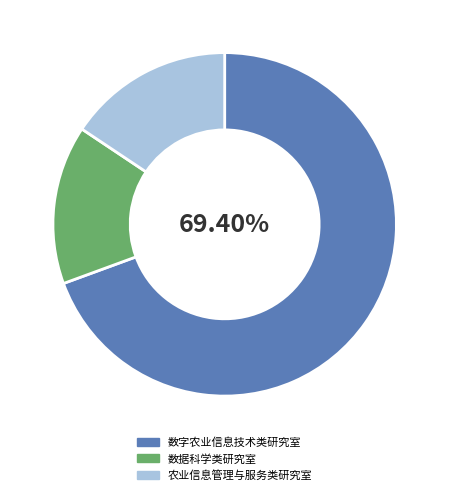

To the nearest percent, what portion does 农业信息管理与服务类研究室 represent?

16%